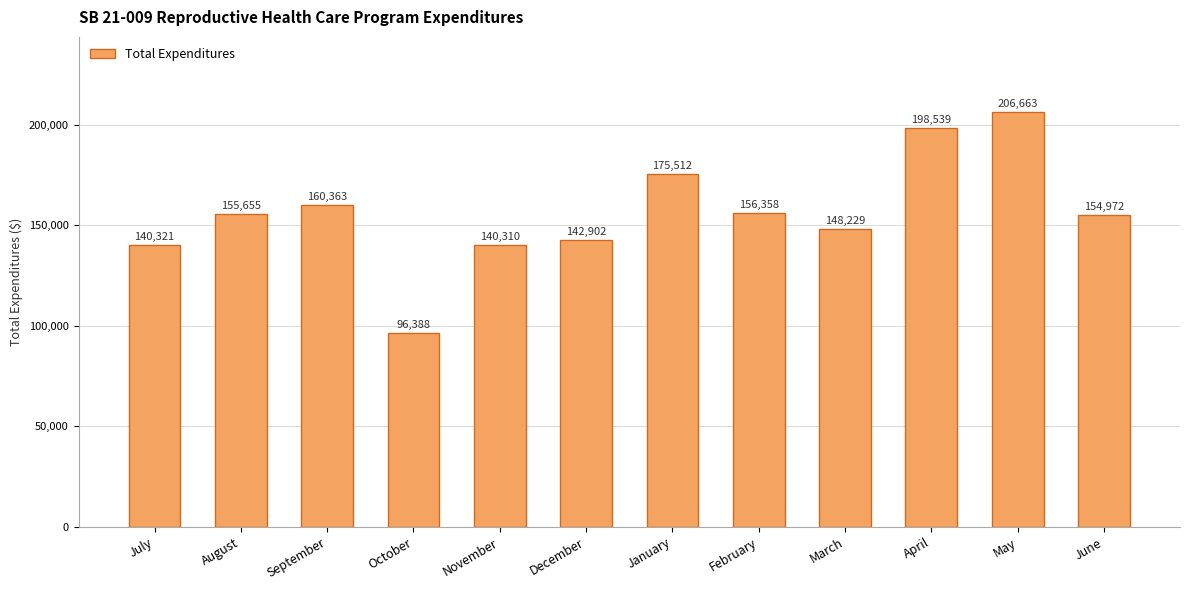

What is the change in value from October to May?

+110274.6